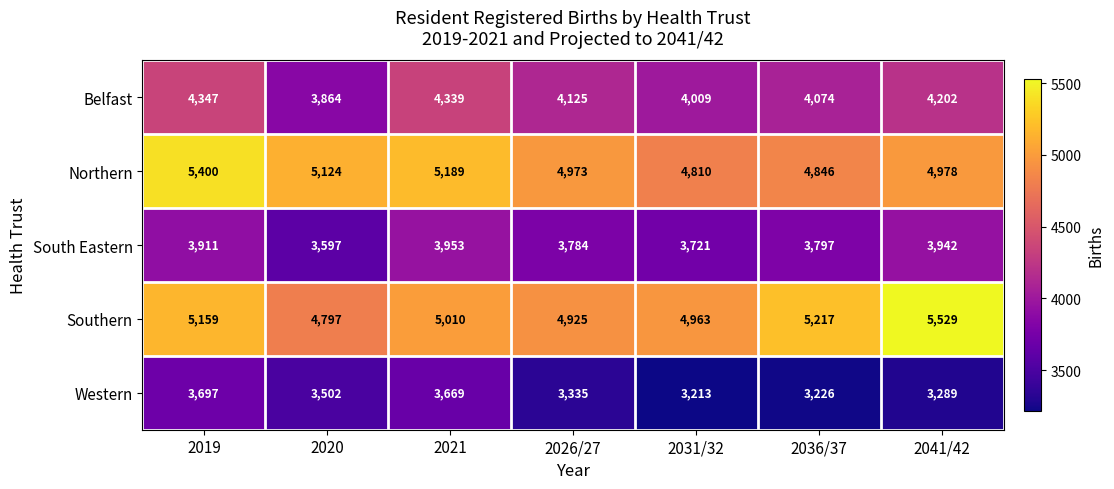

What is the difference between the South Eastern values at 2036/37 and 2021?

156